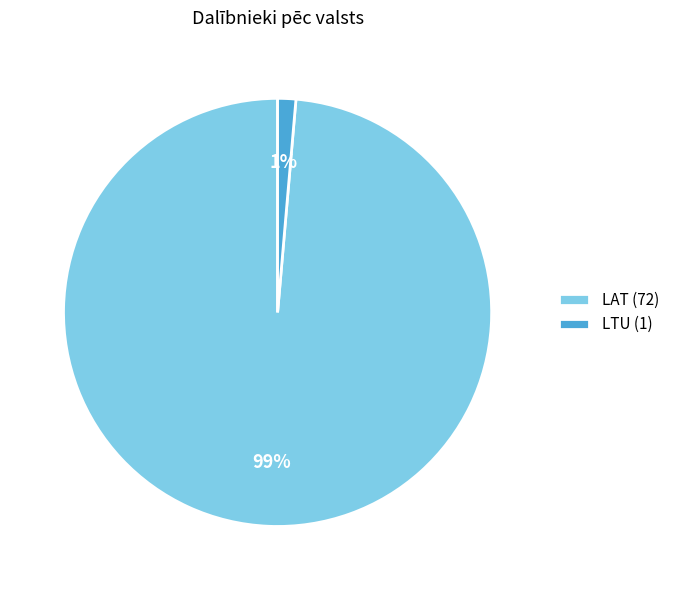

True or false: LAT (72) accounts for 85% of the total.

False